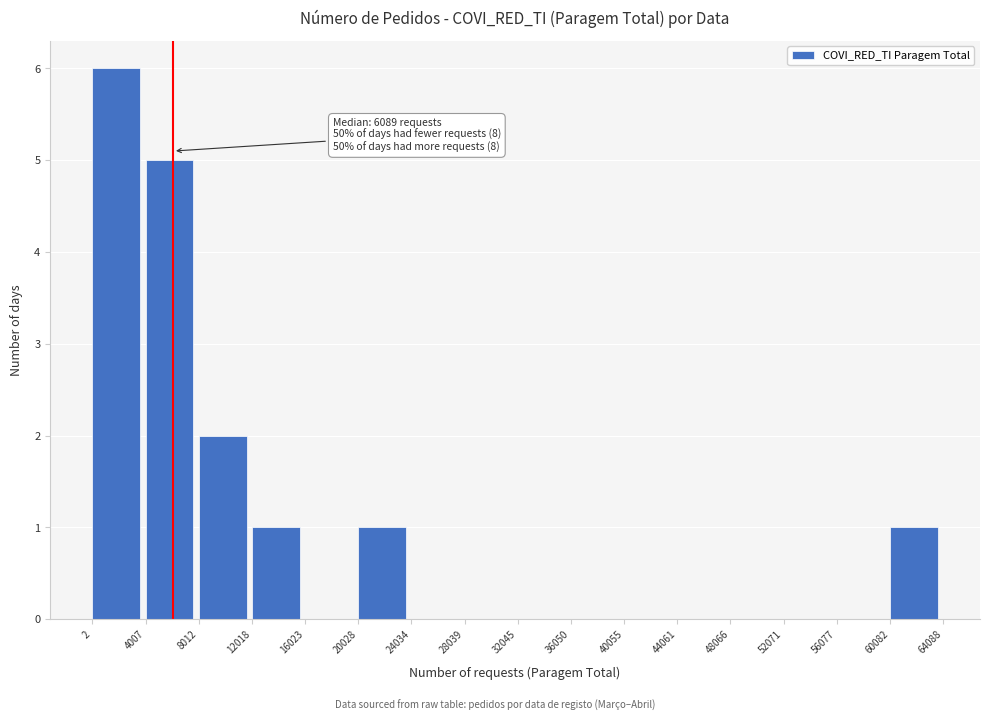

Which range on the x-axis has the tallest bar?

2 to 4007